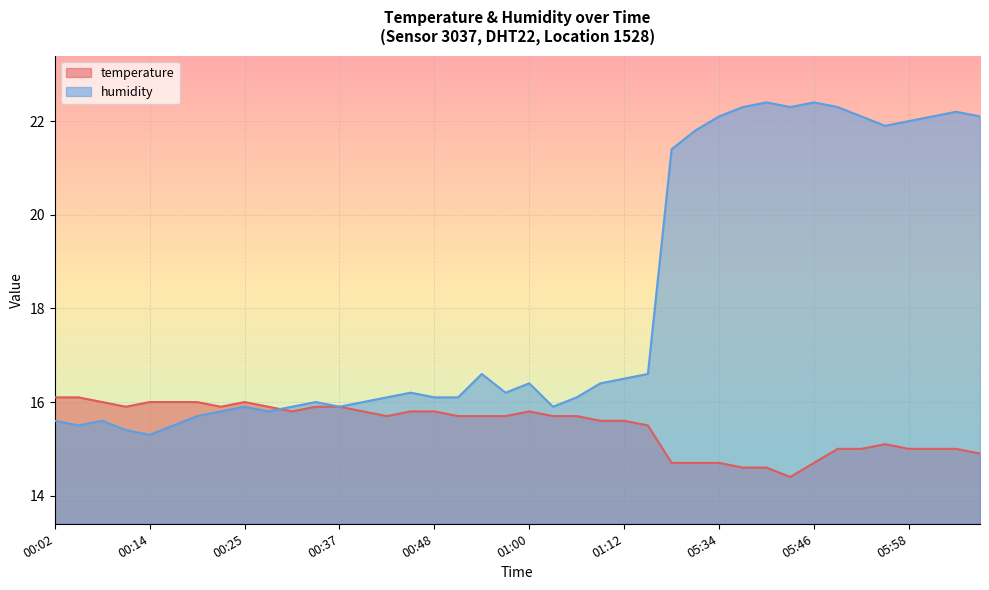

Does the chart display data point markers on the line(s)?

No